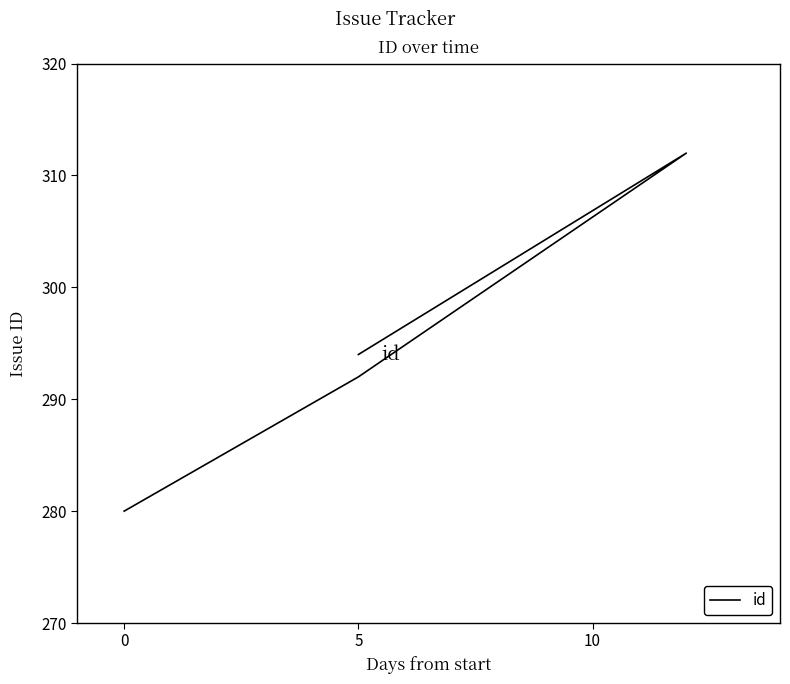

What is the average value?

294